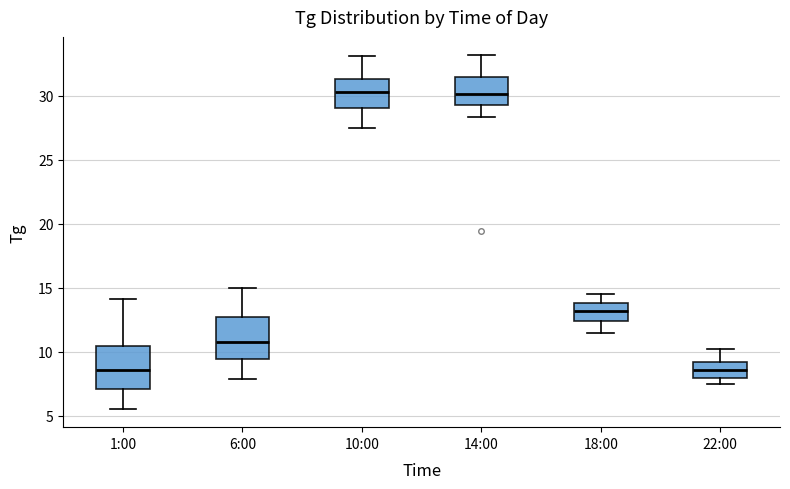

Reading left to right, transcribe this box plot: for each box, give where its median line is, the range the box spans, and where its two whiskers end, as read against the y-axis. The values are not printed on the chart, so give them approximately, as read against the axis.

1:00: median 8.5, box 7.0 to 10.5, whiskers 5.5 to 14.0
6:00: median 11.0, box 9.5 to 12.5, whiskers 8.0 to 15.0
10:00: median 30.5, box 29.0 to 31.5, whiskers 27.5 to 33.0
14:00: median 30.0, box 29.5 to 31.5, whiskers 28.5 to 33.0
18:00: median 13.0, box 12.5 to 14.0, whiskers 11.5 to 14.5
22:00: median 8.5, box 8.0 to 9.0, whiskers 7.5 to 10.0